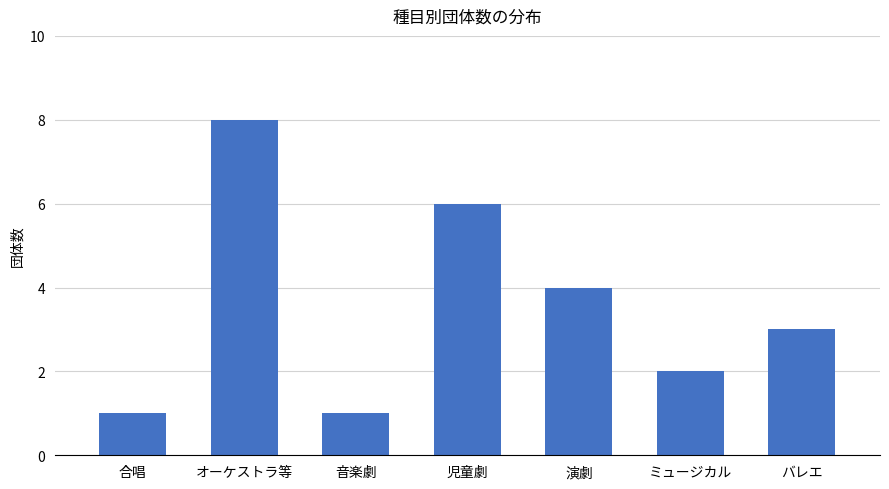

Where is the data nearest to the value 4?

演劇